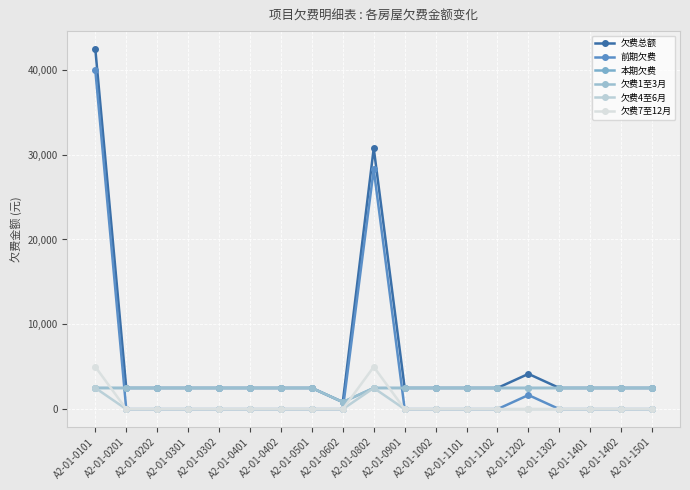

What is the sum of the 欠费7至12月 values at A2-01-0302 and A2-01-0802?

4987.1